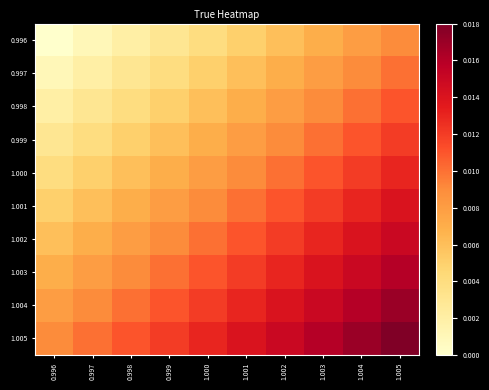

Reading left to right, what are all the values shown in this chart?

0.996: 0.996=0.0	0.997=0.0	0.998=0.0	0.999=0.0	1.000=0.0	1.001=0.0	1.002=0.0	1.003=0.0	1.004=0.0	1.005=0.0
0.997: 0.996=0.0	0.997=0.0	0.998=0.0	0.999=0.0	1.000=0.0	1.001=0.0	1.002=0.0	1.003=0.0	1.004=0.0	1.005=0.0
0.998: 0.996=0.0	0.997=0.0	0.998=0.0	0.999=0.0	1.000=0.0	1.001=0.0	1.002=0.0	1.003=0.0	1.004=0.0	1.005=0.0
0.999: 0.996=0.0	0.997=0.0	0.998=0.0	0.999=0.0	1.000=0.0	1.001=0.0	1.002=0.0	1.003=0.0	1.004=0.0	1.005=0.0
1.000: 0.996=0.0	0.997=0.0	0.998=0.0	0.999=0.0	1.000=0.0	1.001=0.0	1.002=0.0	1.003=0.0	1.004=0.0	1.005=0.0
1.001: 0.996=0.0	0.997=0.0	0.998=0.0	0.999=0.0	1.000=0.0	1.001=0.0	1.002=0.0	1.003=0.0	1.004=0.0	1.005=0.0
1.002: 0.996=0.0	0.997=0.0	0.998=0.0	0.999=0.0	1.000=0.0	1.001=0.0	1.002=0.0	1.003=0.0	1.004=0.0	1.005=0.0
1.003: 0.996=0.0	0.997=0.0	0.998=0.0	0.999=0.0	1.000=0.0	1.001=0.0	1.002=0.0	1.003=0.0	1.004=0.0	1.005=0.0
1.004: 0.996=0.0	0.997=0.0	0.998=0.0	0.999=0.0	1.000=0.0	1.001=0.0	1.002=0.0	1.003=0.0	1.004=0.0	1.005=0.0
1.005: 0.996=0.0	0.997=0.0	0.998=0.0	0.999=0.0	1.000=0.0	1.001=0.0	1.002=0.0	1.003=0.0	1.004=0.0	1.005=0.0